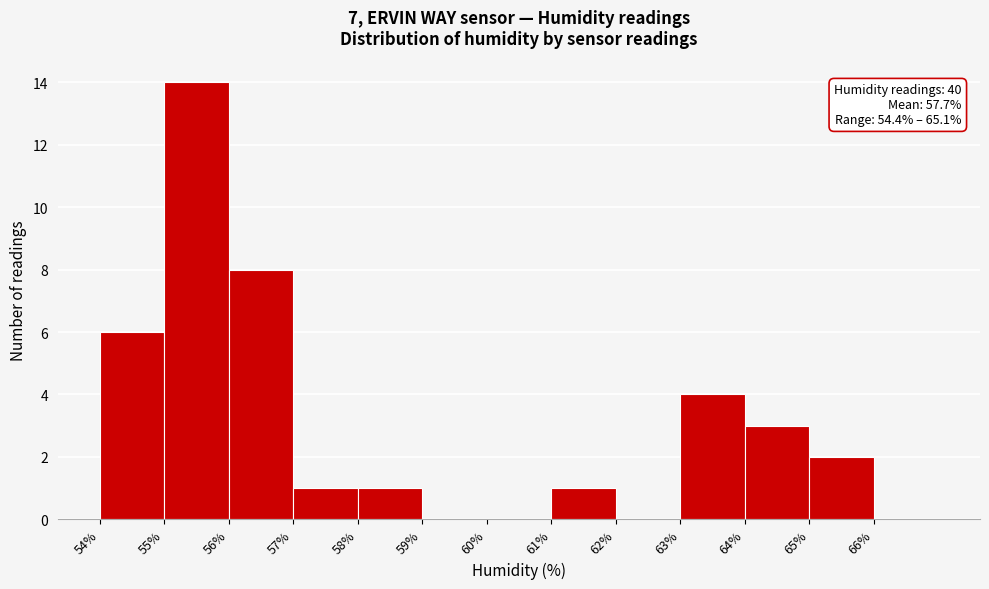

Which range on the x-axis has the tallest bar?

55 to 56